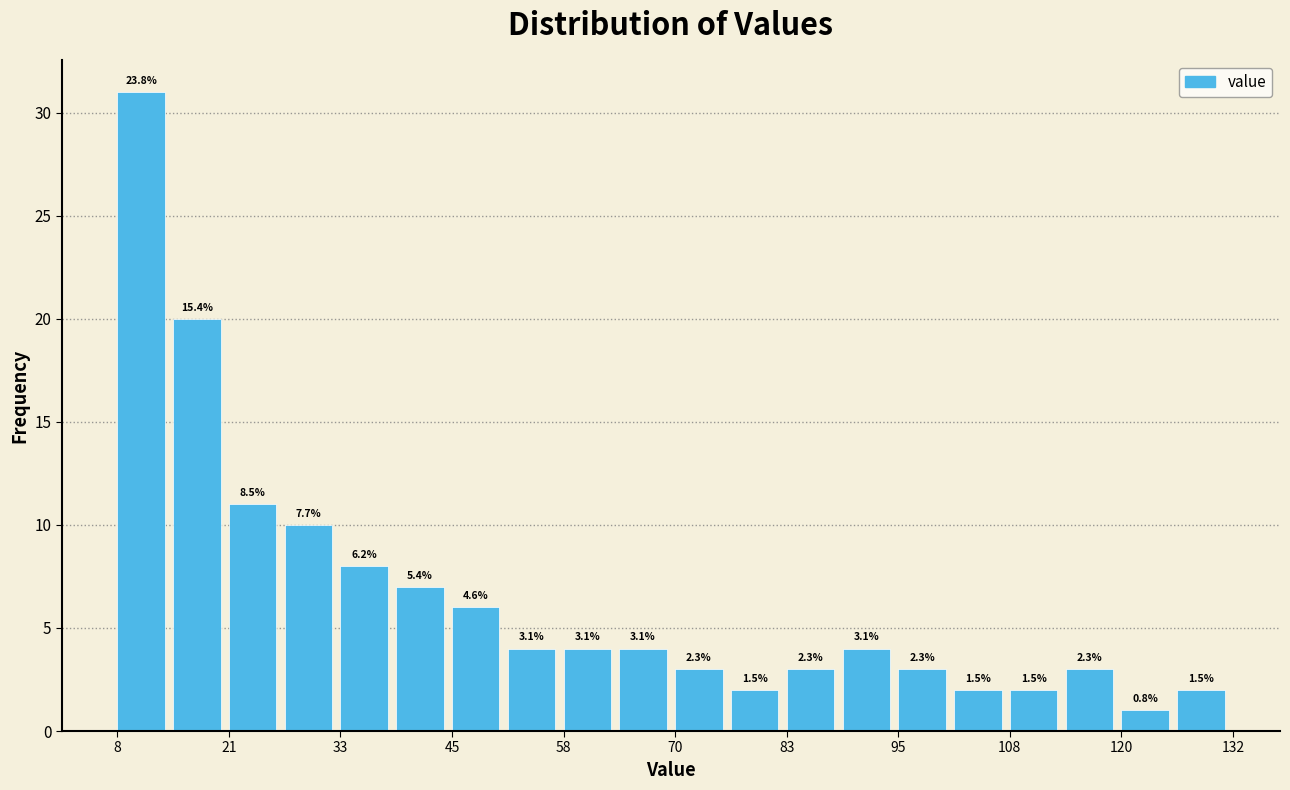

Read against the x-axis, roughly where is the centre of the tallest bar?

10